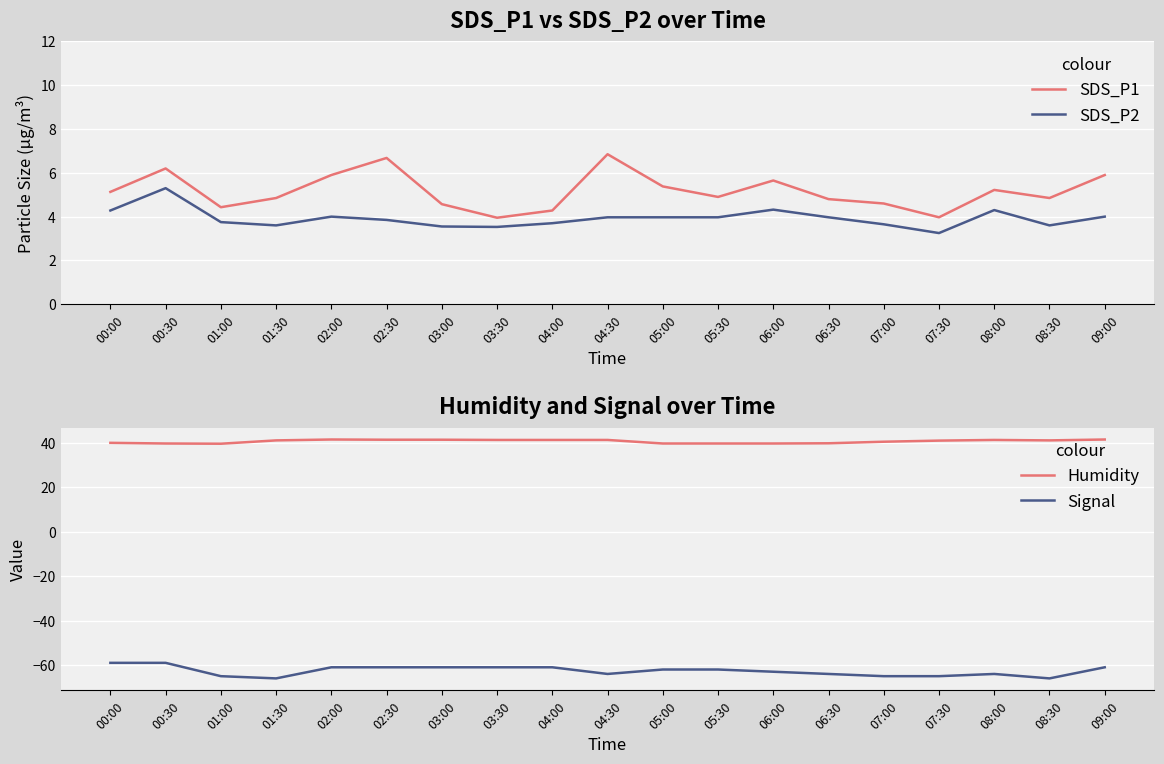

Which series changed the most between 00:30 and 03:00?

Signal